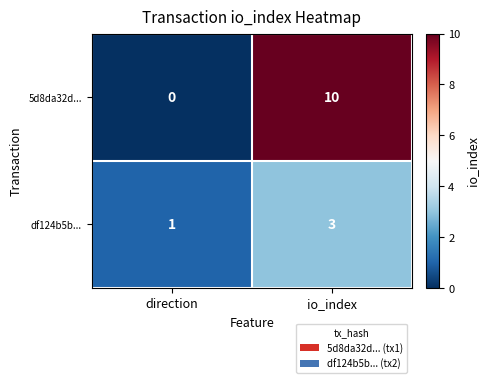

Where is df124b5b... nearest to the value 2?

direction